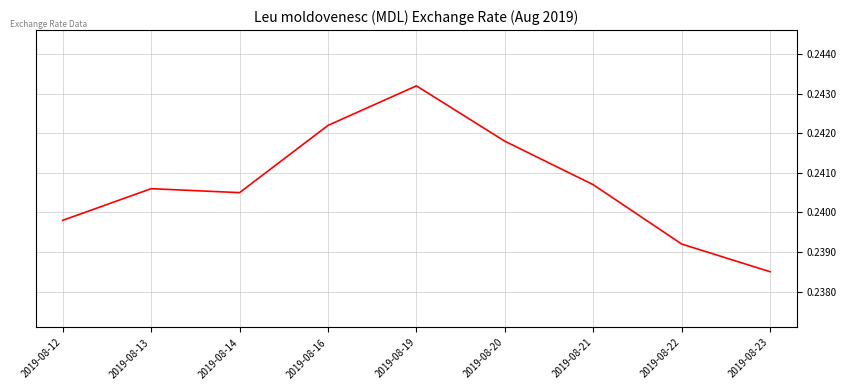

At which category does the data reach its first local peak?

2019-08-13